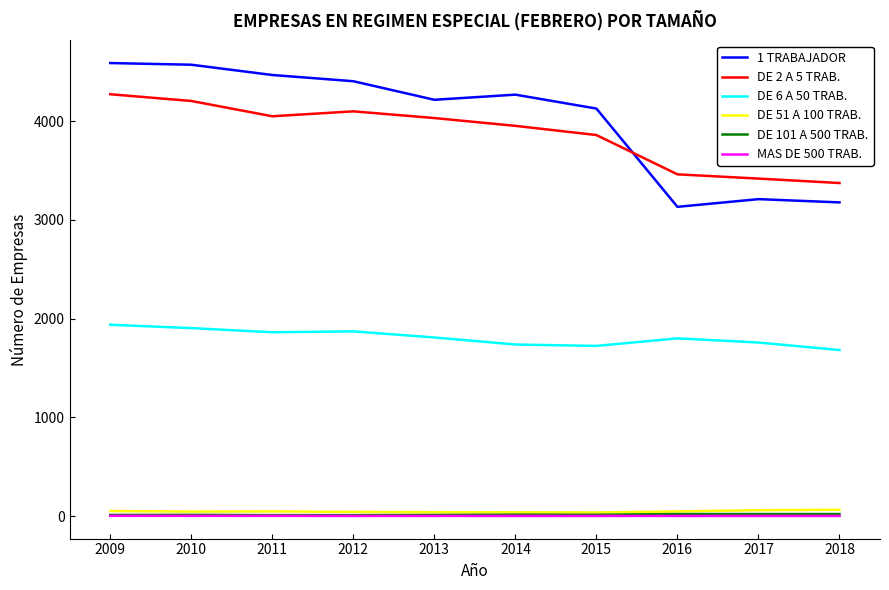

What is the minimum value for DE 6 A 50 TRAB.?

1683